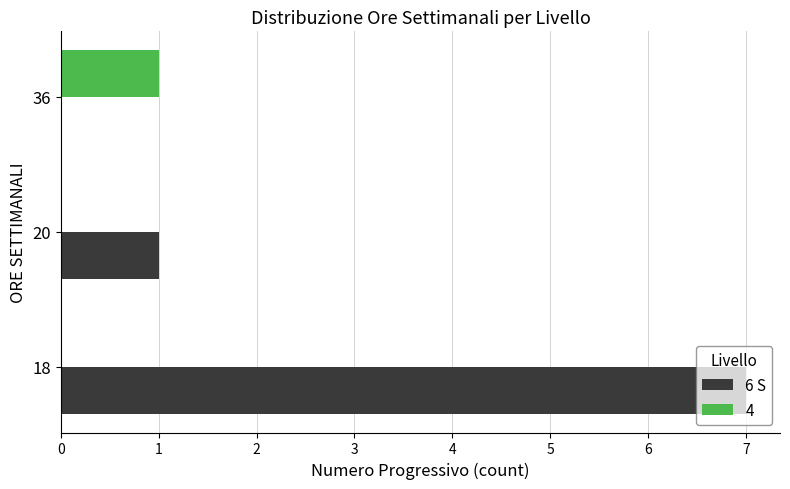

Between 18 and 20, which series saw the biggest shift?

6 S